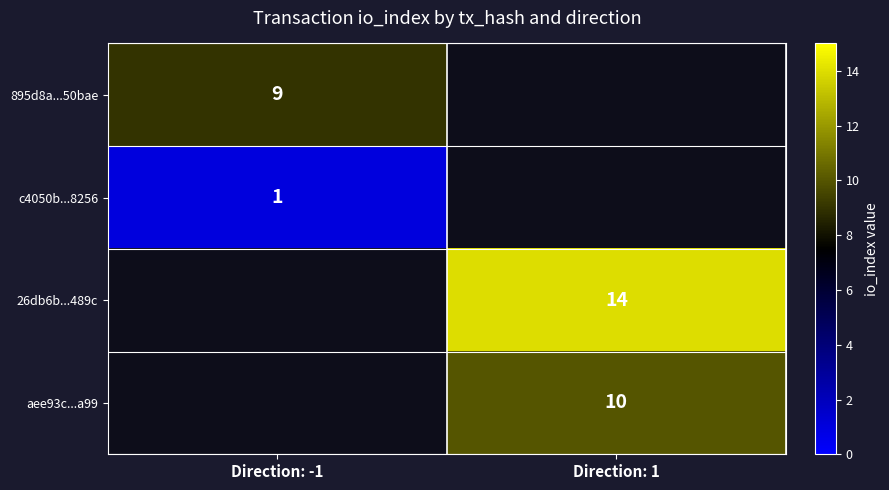

Is it true that aee93c...a99 equals 10 at Direction: 1?

True